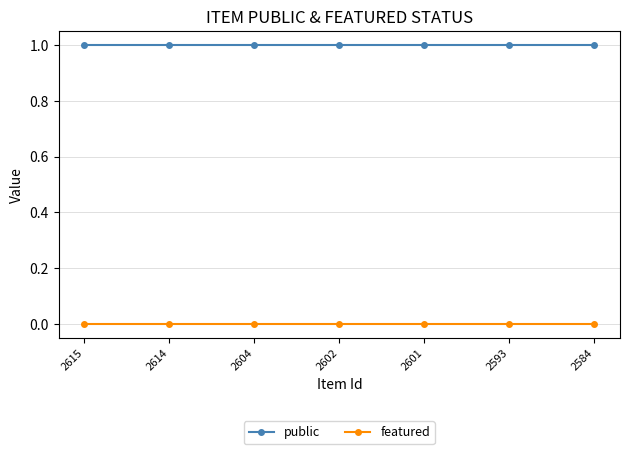

Is this an area chart (filled region under the line)?

No